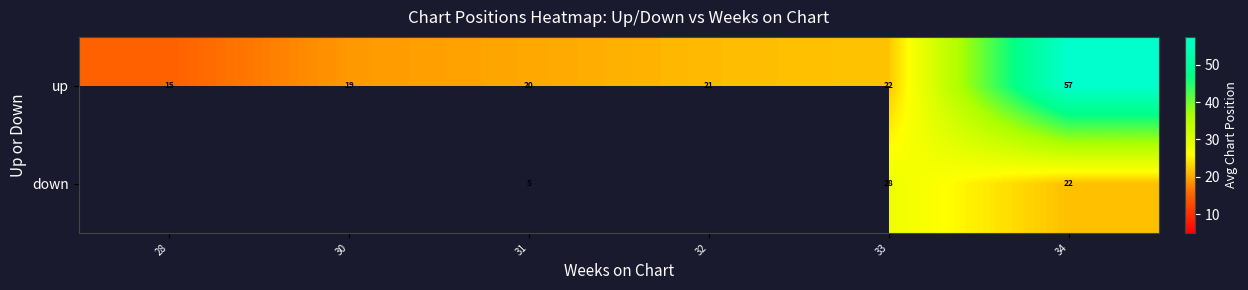

Is the value of up at 33 greater than the value of down at 31?

Yes